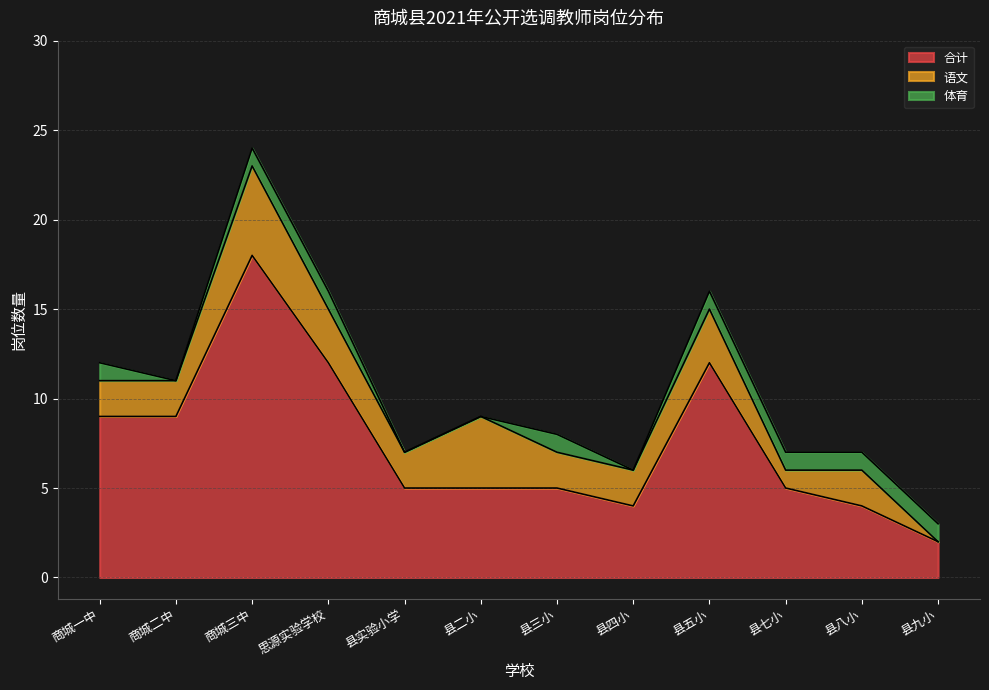

How many interior local peaks does the 语文 series have?

4